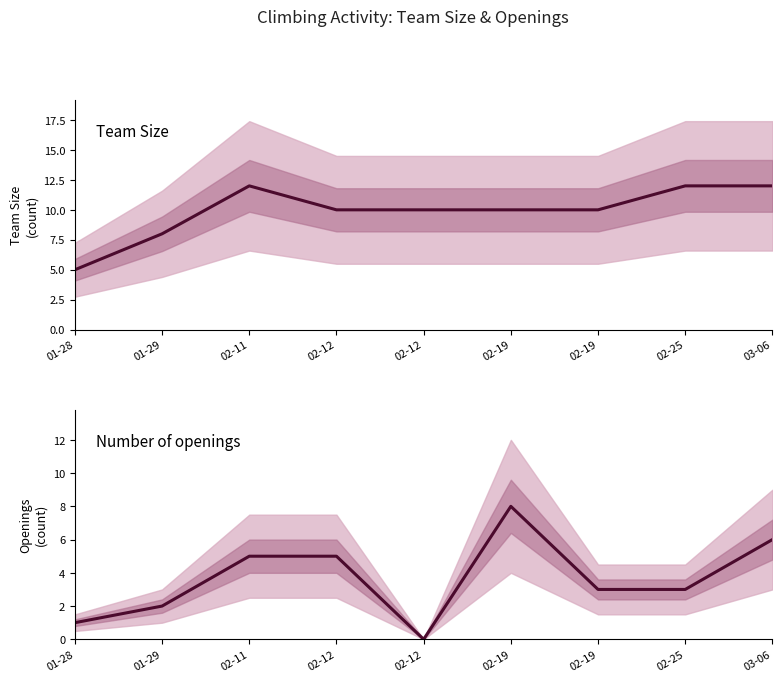

At which category does the chart reach its minimum across all series?

02-12